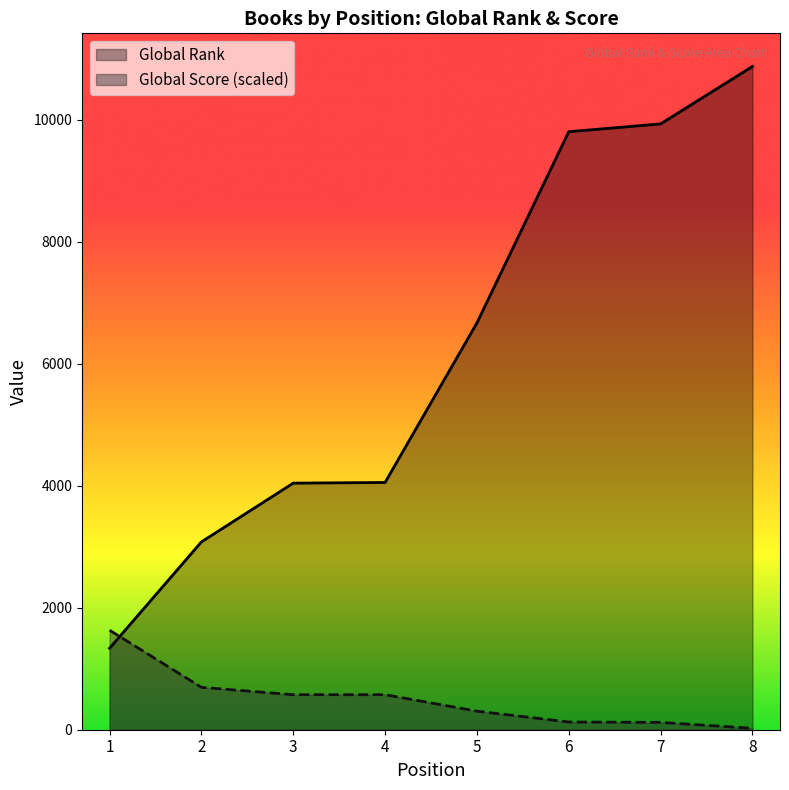

How many lines are shown in the chart?

2